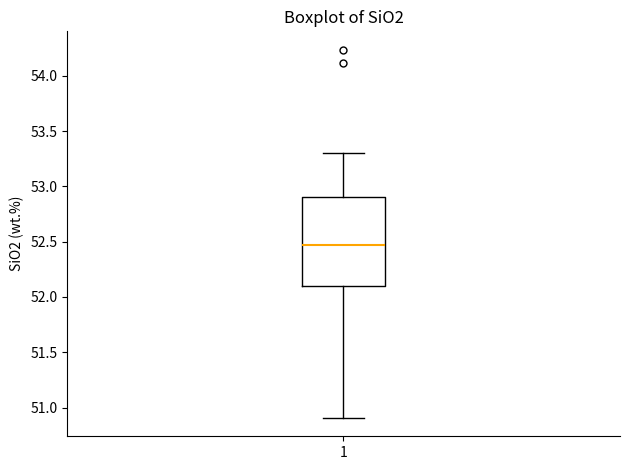

Where does the upper whisker of the box at x = 1 end on the y-axis? The values are not printed on the chart, so give them approximately, as read against the axis.

53.30